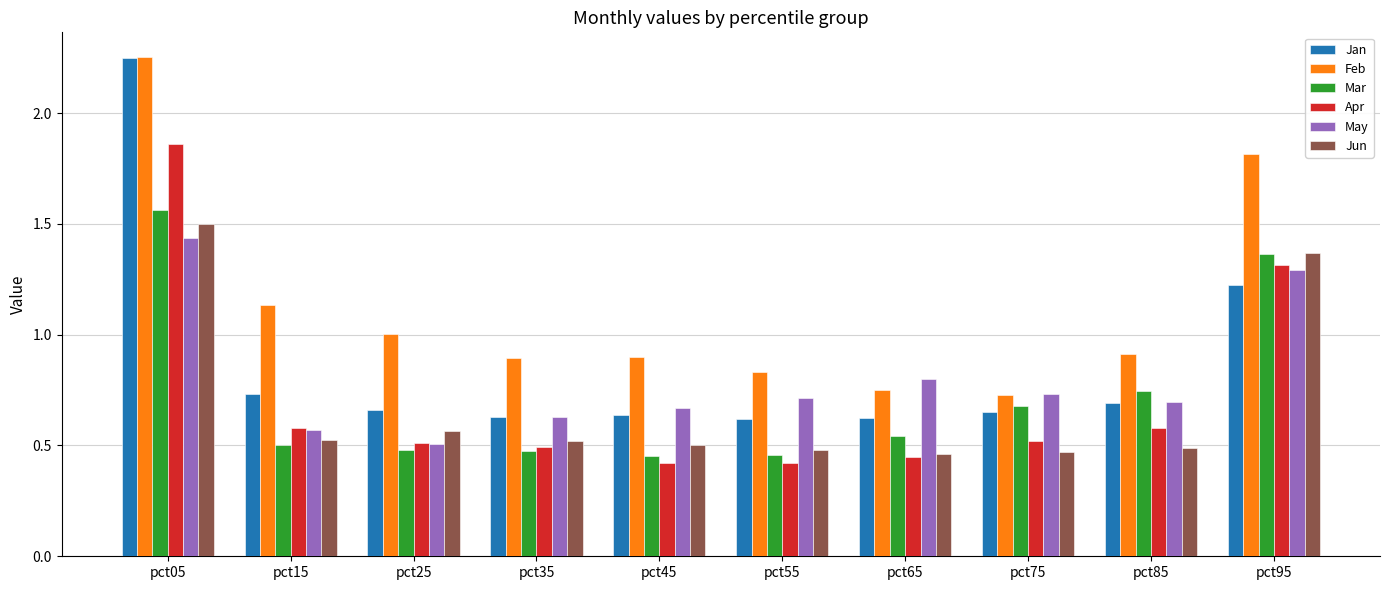

What is the difference between the second highest and second lowest values in the Apr series?

0.9